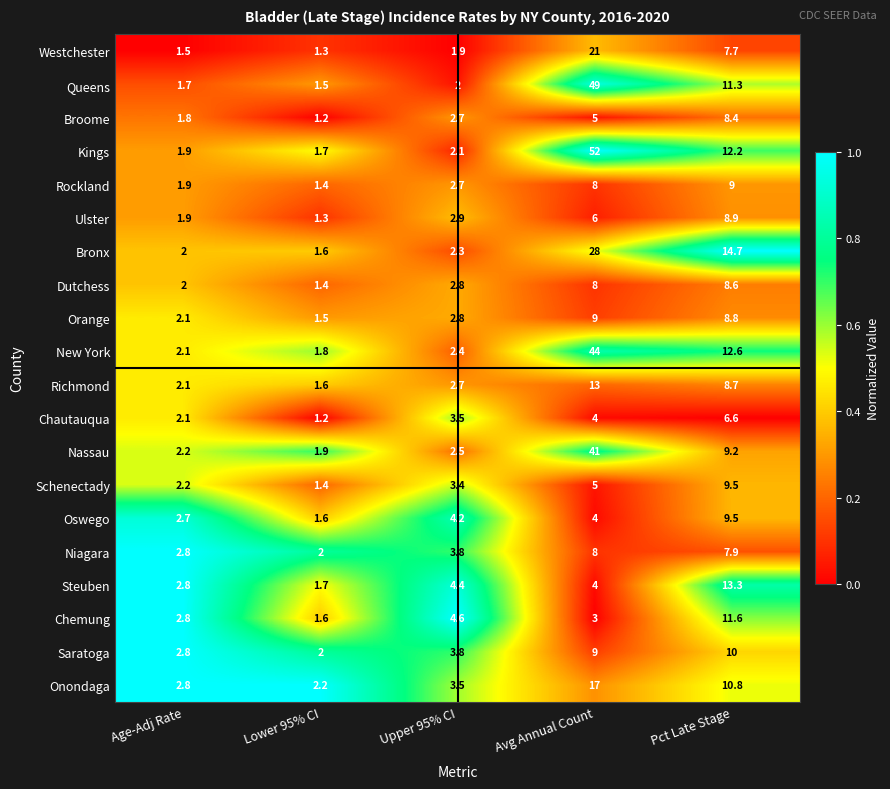

The Queens series shows 1.5 at Lower 95% CI. True or false?

True